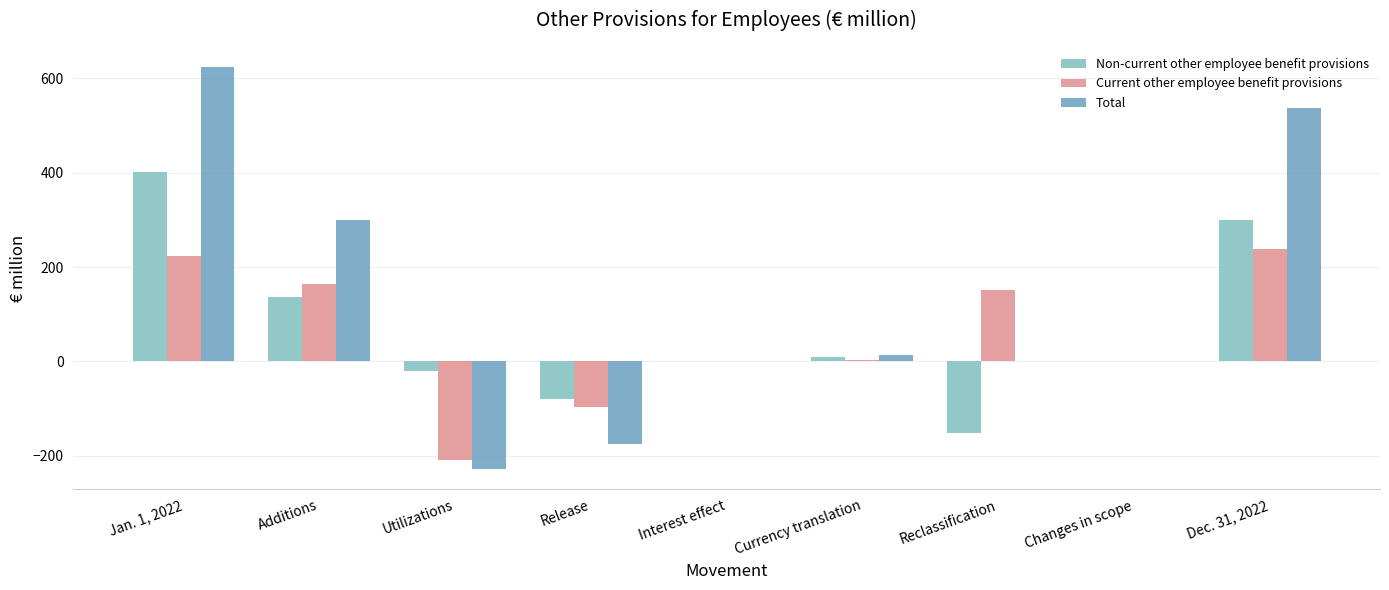

What is the difference between the maximum and minimum values in the Total series?

852